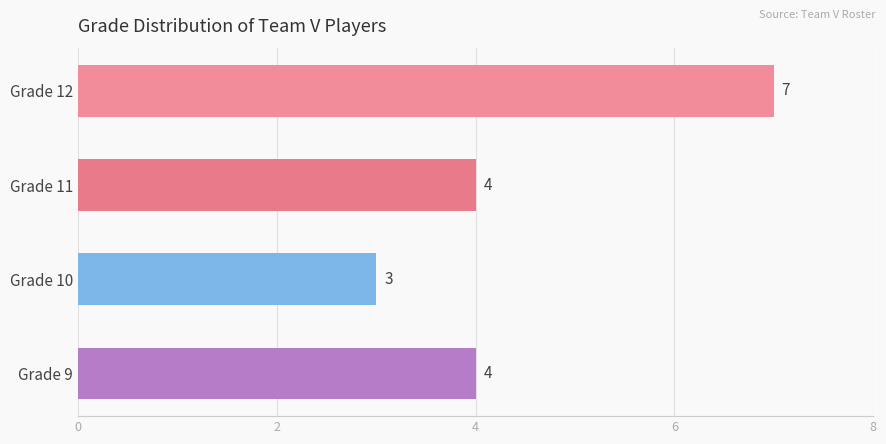

Reading top to bottom, extract all data points from this chart.

7	4	3	4